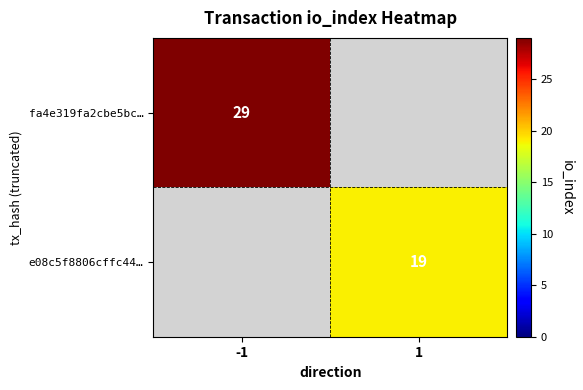

Is the value of fa4e319fa2cbe5bc… at -1 greater than the value of e08c5f8806cffc44… at 1?

Yes